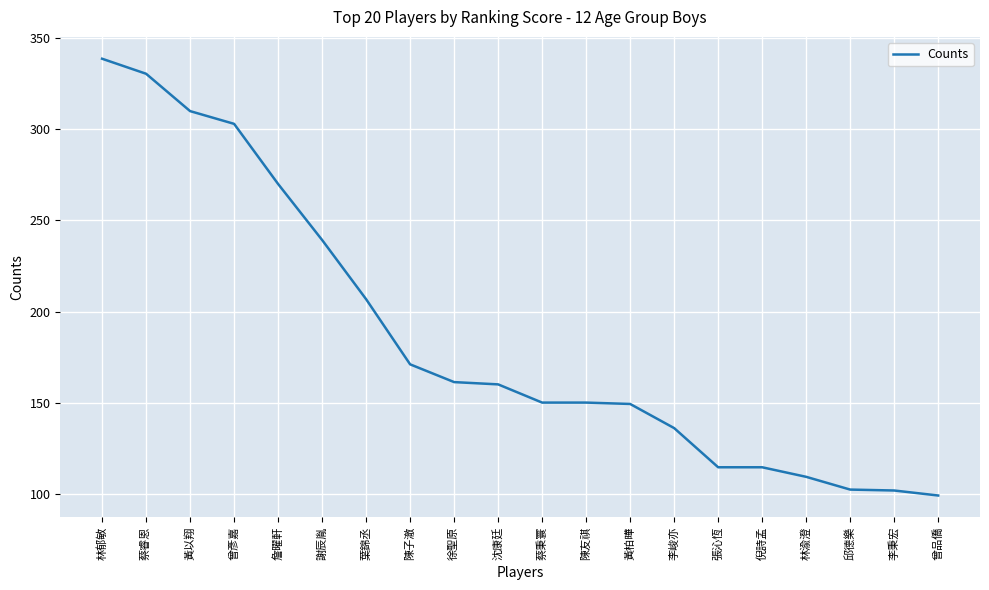

Which category has the highest value across all series?

林郁敏